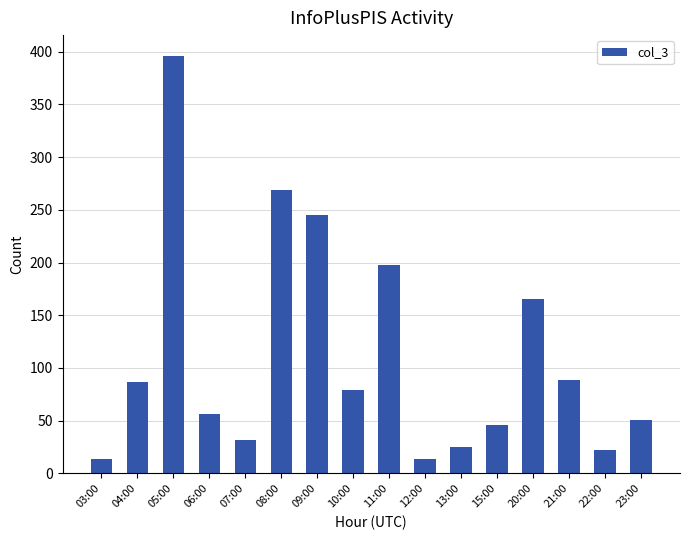

True or false: the data shows 89 at 21:00.

True